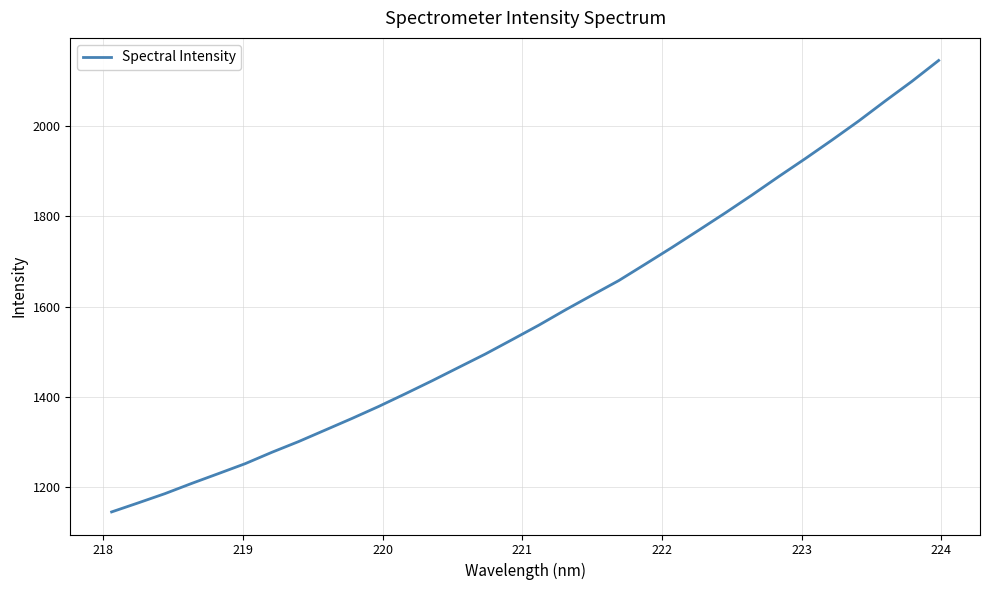

What is the maximum value shown in the chart?

2145.4